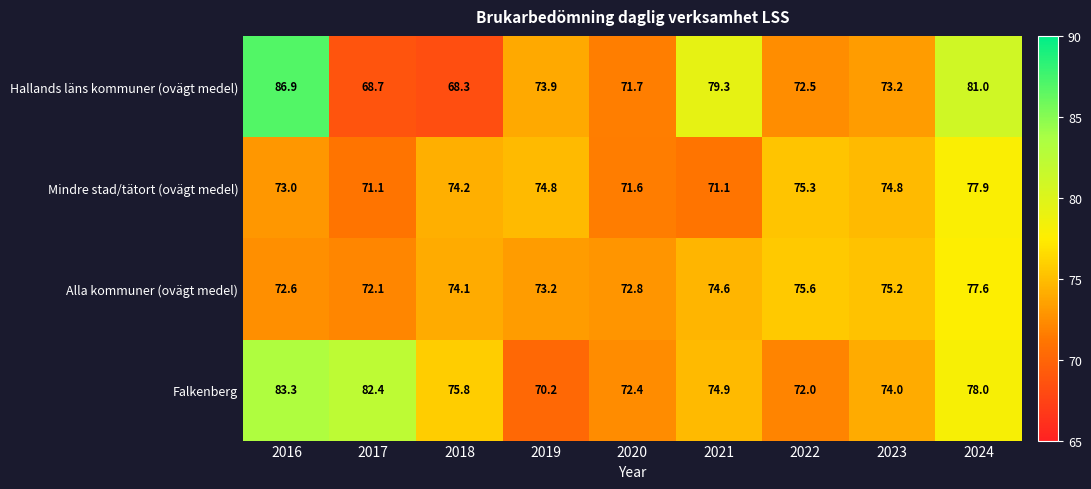

True or false: Mindre stad/tätort (ovägt medel) has a value of 114.1 at 2017.

False